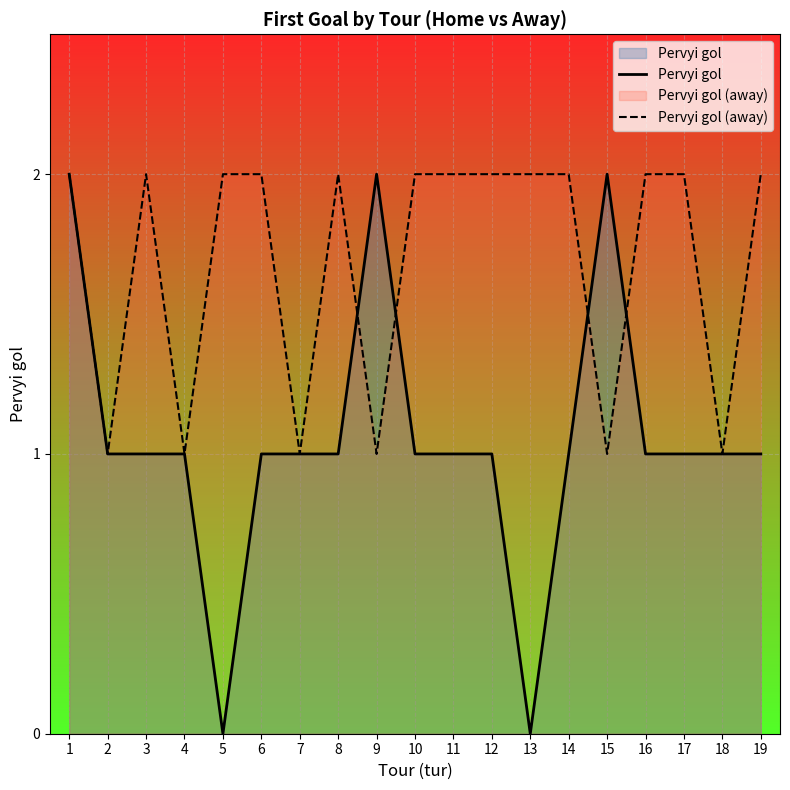

In Pervyi gol (away), how many points are lower than both neighbors (excluding endpoints)?

6